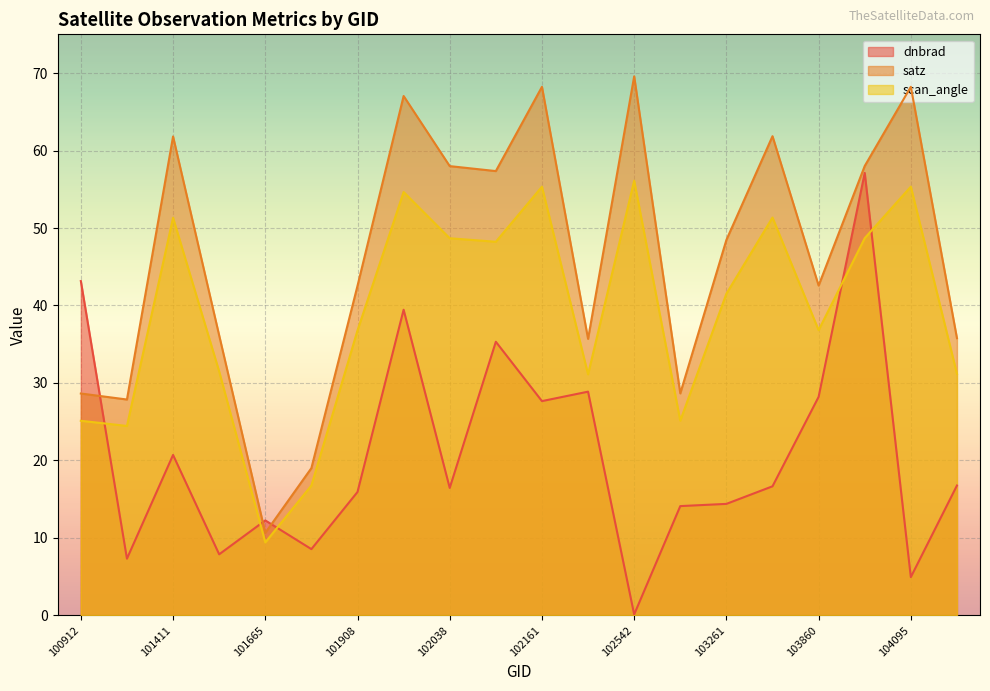

Rank the categories by satz value from highest to lowest.

102542, 104095, 102161, 101917, 103381, 101411, 103979, 102038, 102047, 103261, 103860, 101908, 101543, 104455, 102535, 102904, 100912, 101163, 101787, 101665